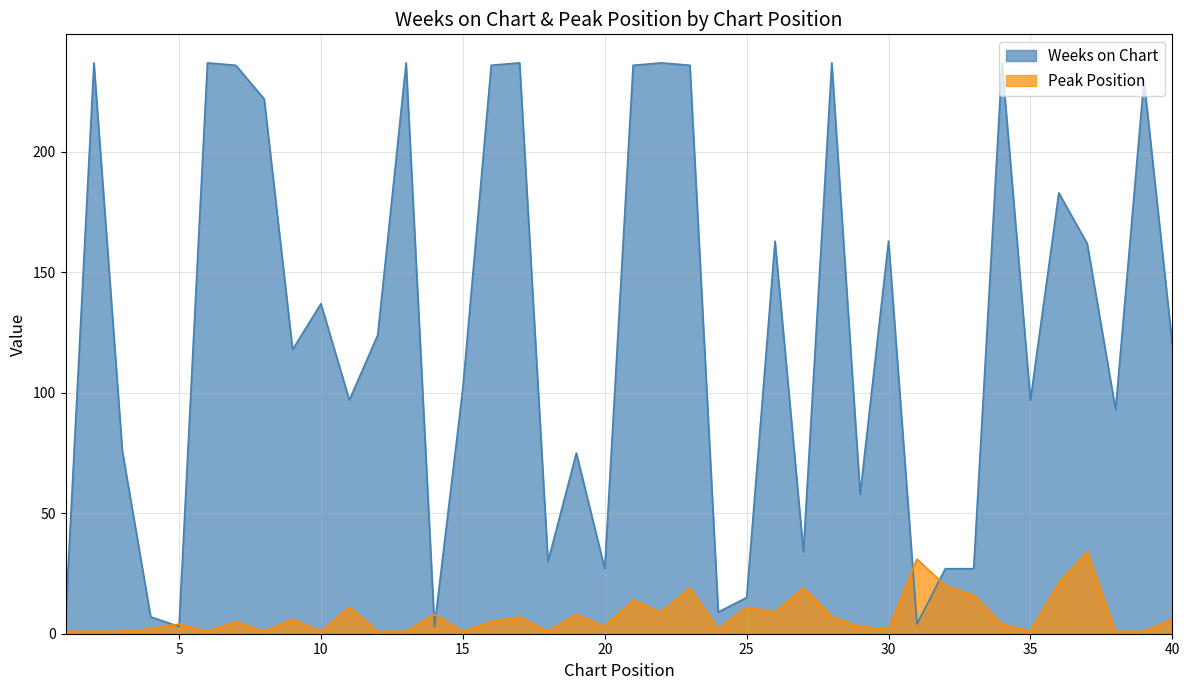

What is the sum of all Weeks on Chart values?

5015